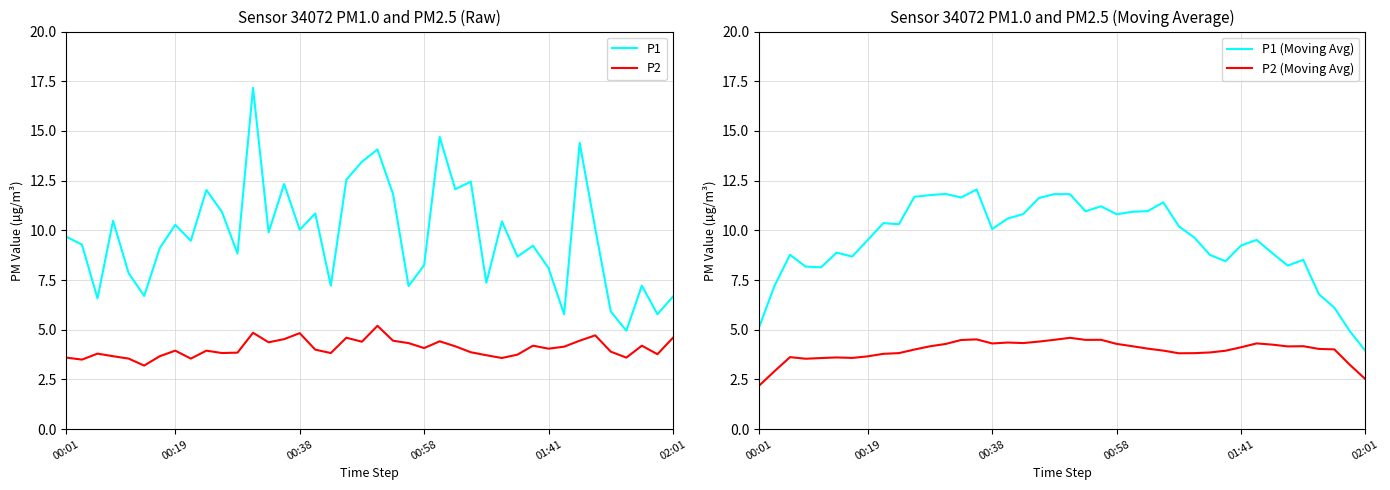

Is the value of P1 (Moving Avg) at 9 greater than the value of P2 (Moving Avg) at 35?

Yes